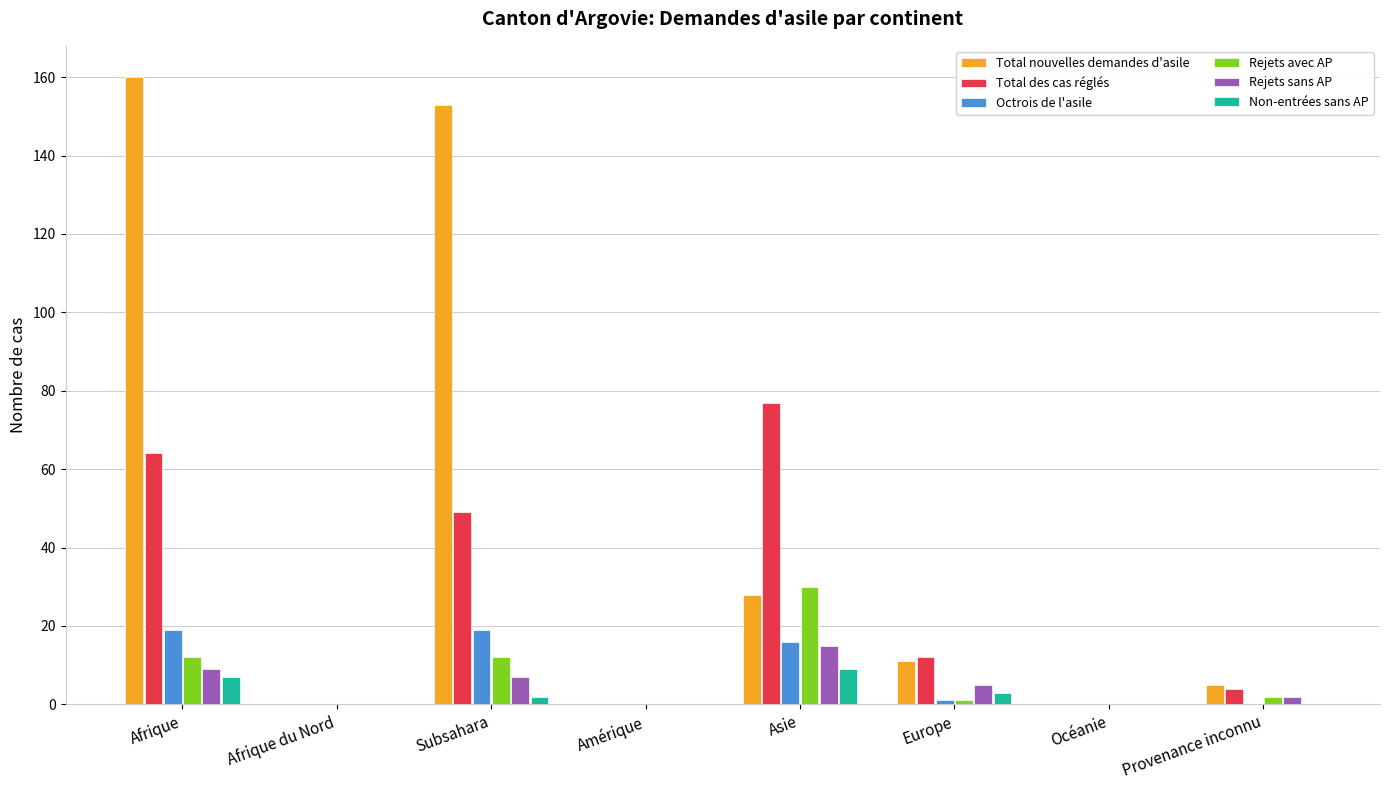

What is the average value of the Rejets avec AP series?

7